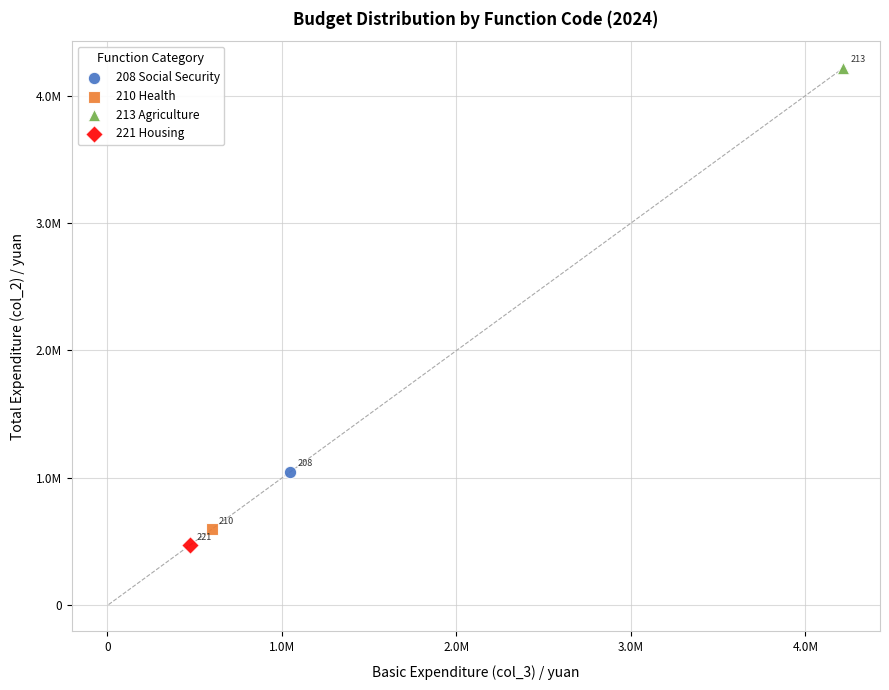

Which series contains the highest Y value?

213 Agriculture